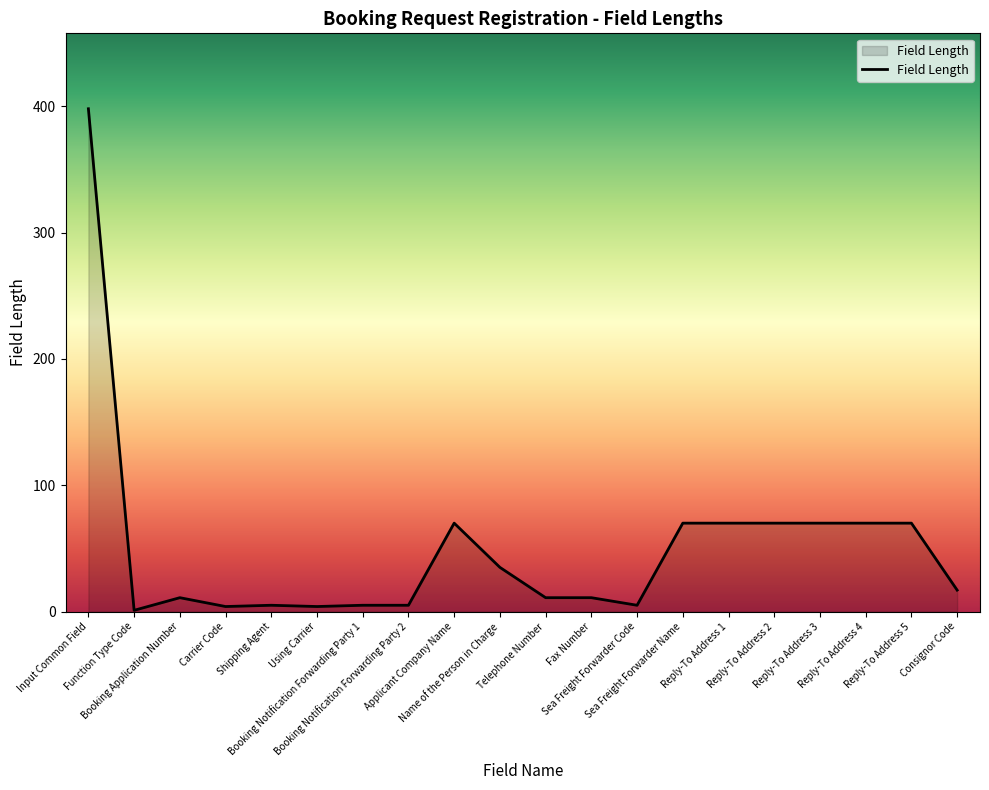

What is the difference between the maximum and minimum values?

397